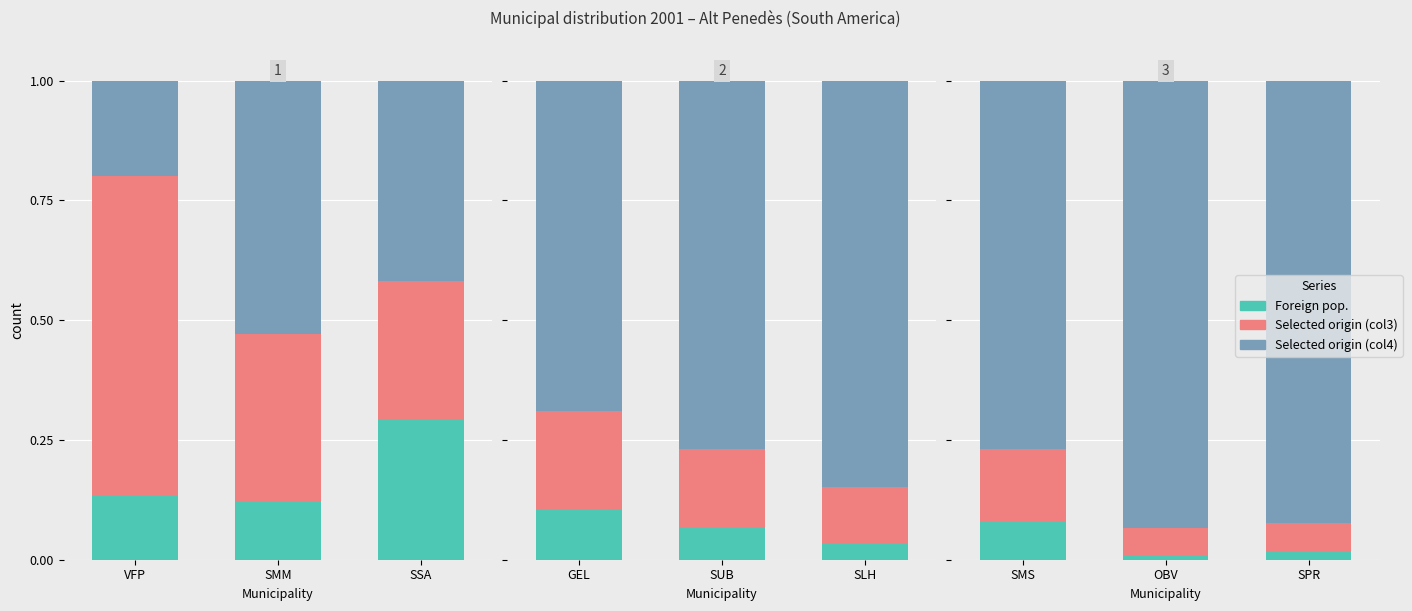

How many groups of bars are there?

3